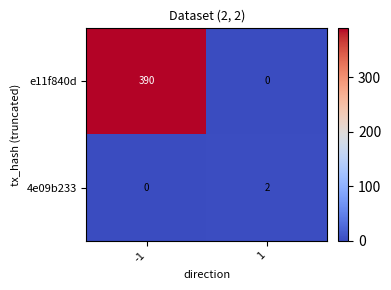

The e11f840d series shows 390 at -1. True or false?

True